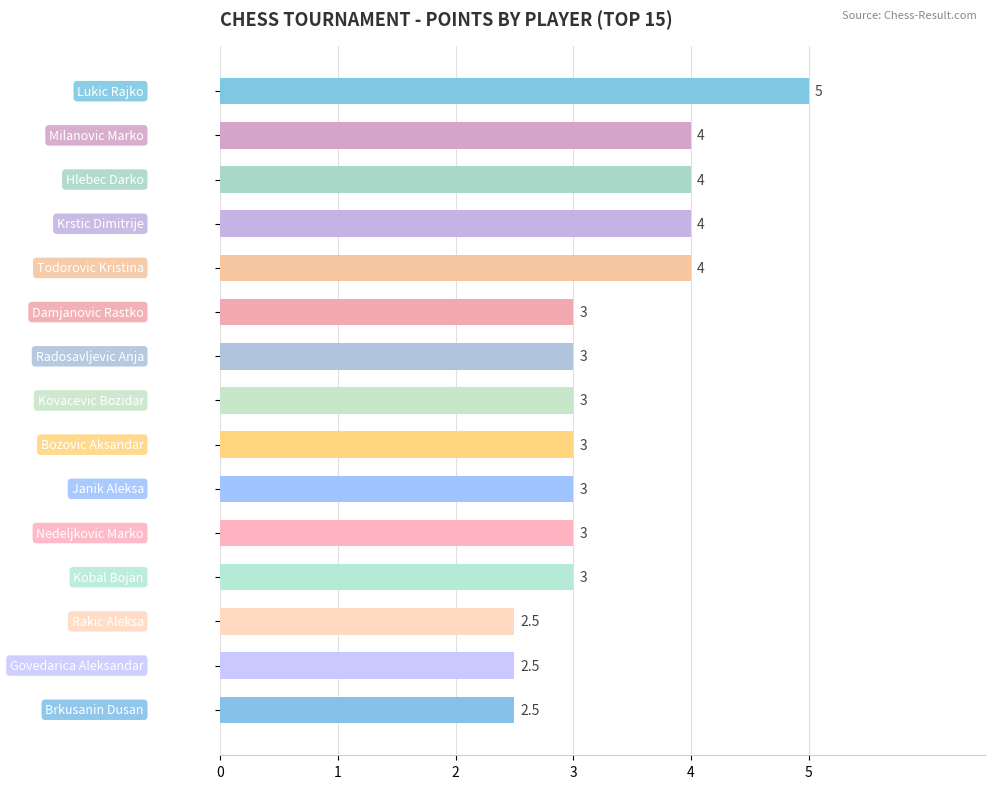

What is the value of the 14th bar from the top?

2.5